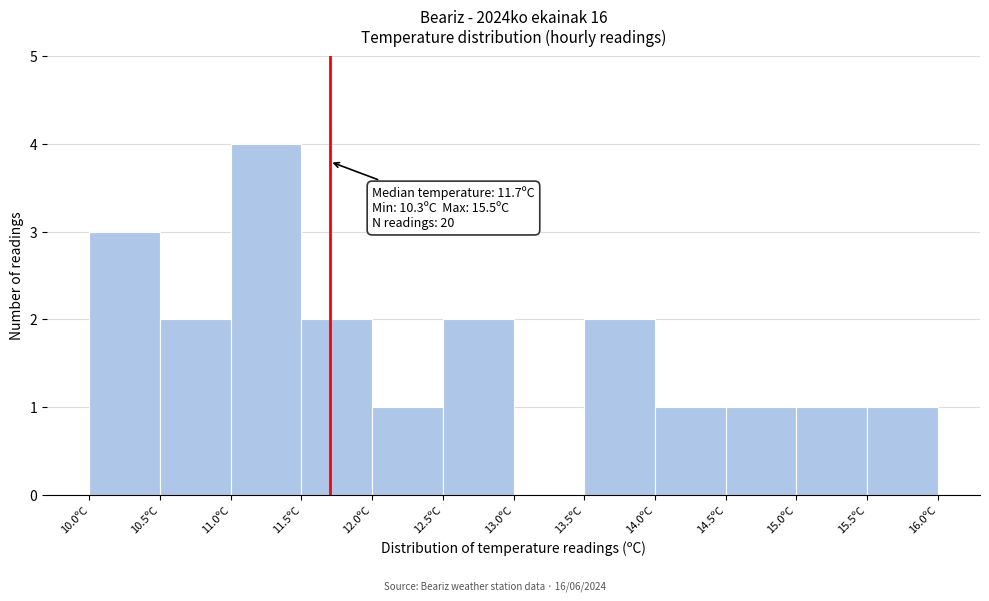

Over which range of the x-axis is the bar tallest?

11.0 to 11.5